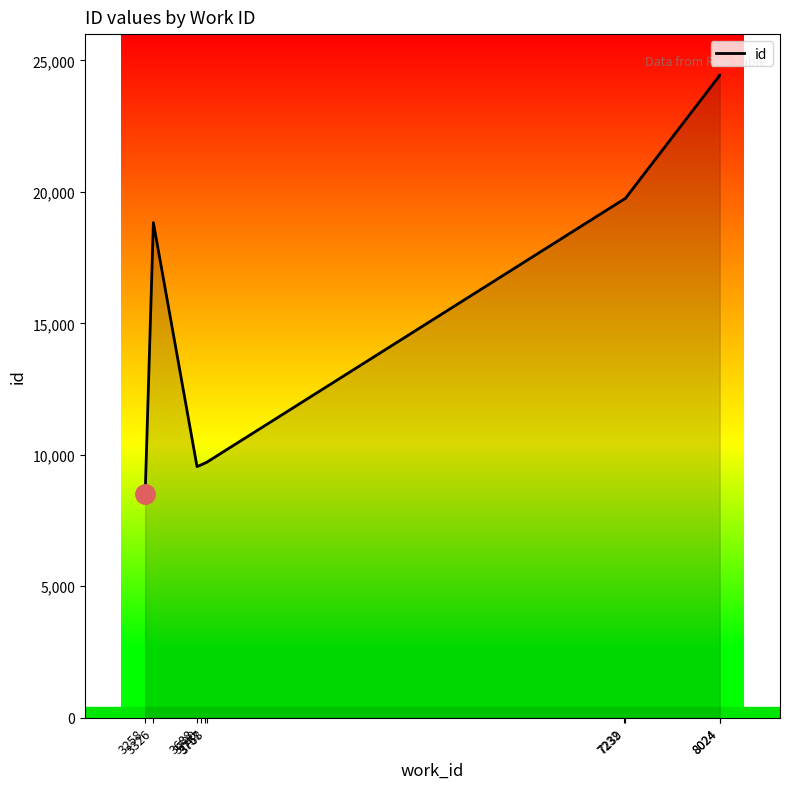

Which category has the lowest value across all series?

3258